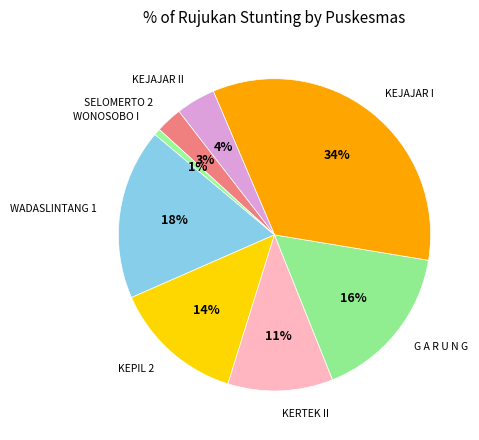

Count the number of slices in the pie.

8